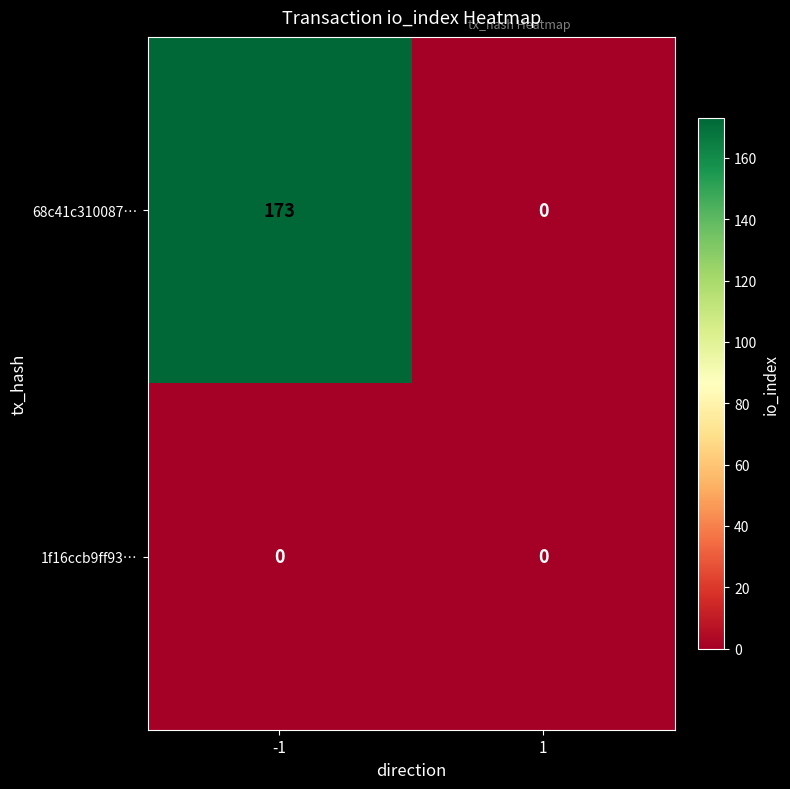

Is it true that 68c41c310087… equals 173 at -1?

True